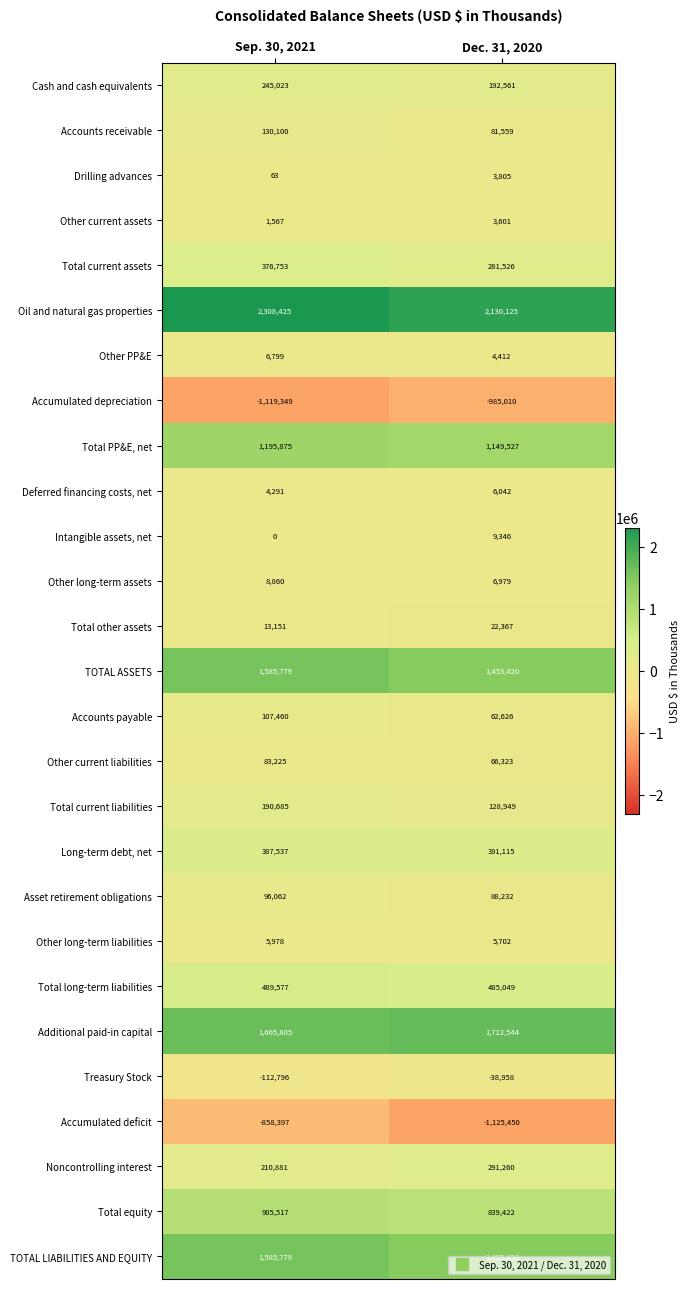

What is the average value of the Other PP&E series?

5606